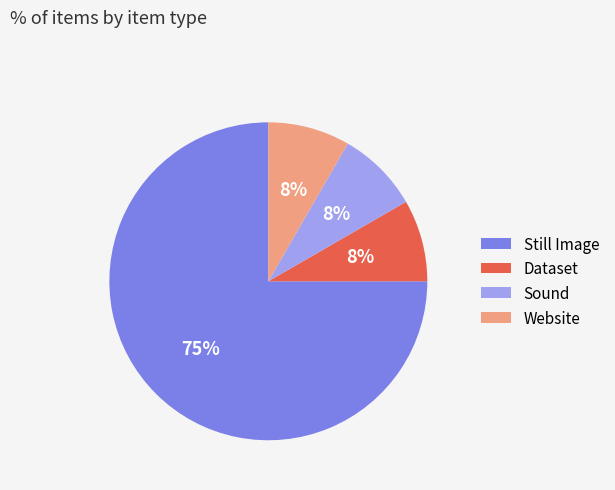

The Sound slice represents 8% of the pie. True or false?

True